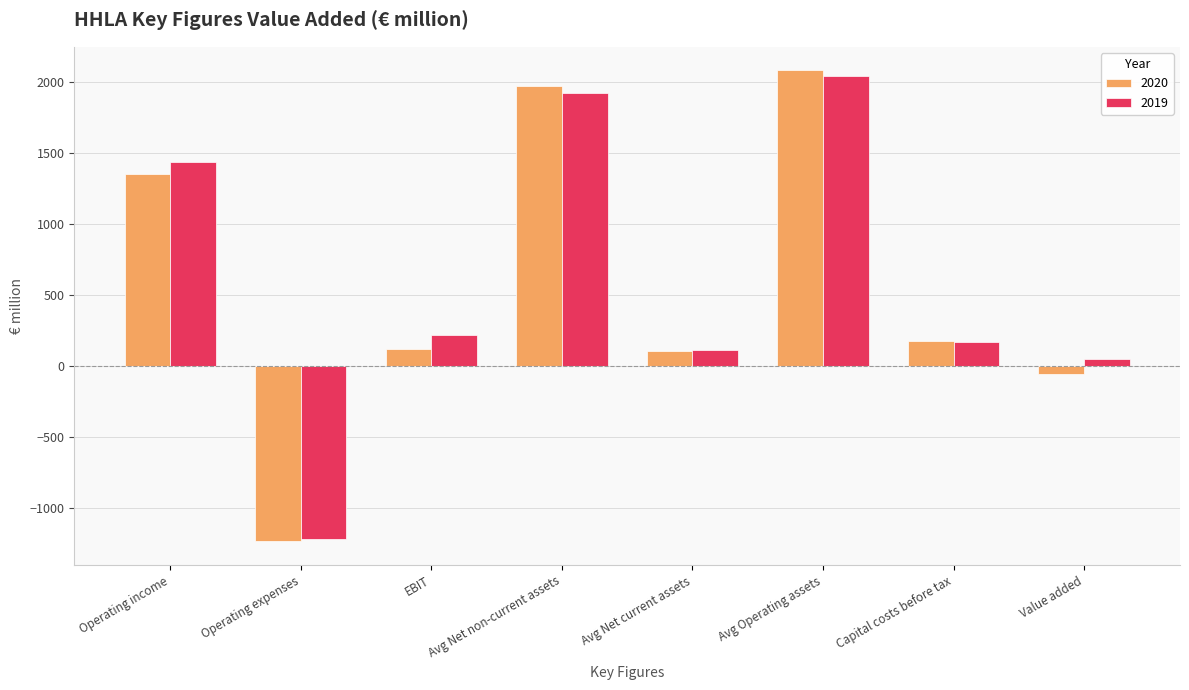

Rank the series by their maximum value, from lowest to highest.

2019, 2020